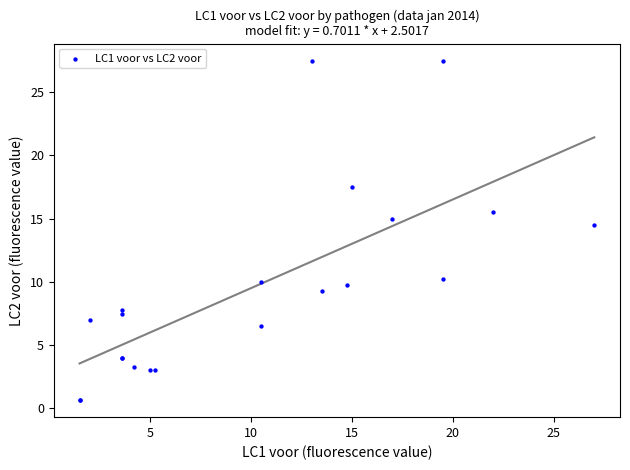

What Y value in the scatter plot is closest to 14?

14.5